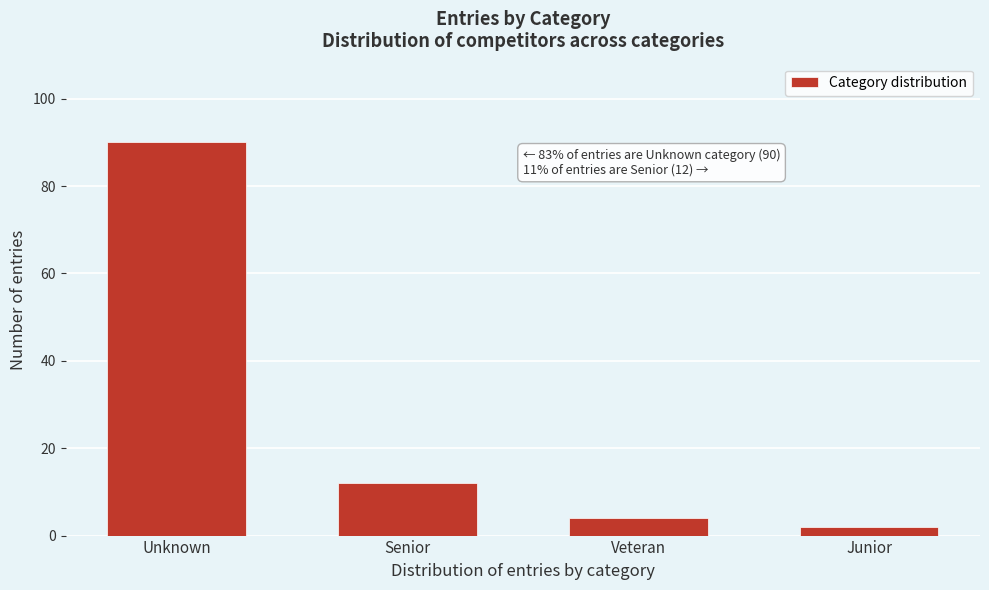

Reading left to right, list all the values displayed in this chart.

Unknown=90	Senior=12	Veteran=4	Junior=2